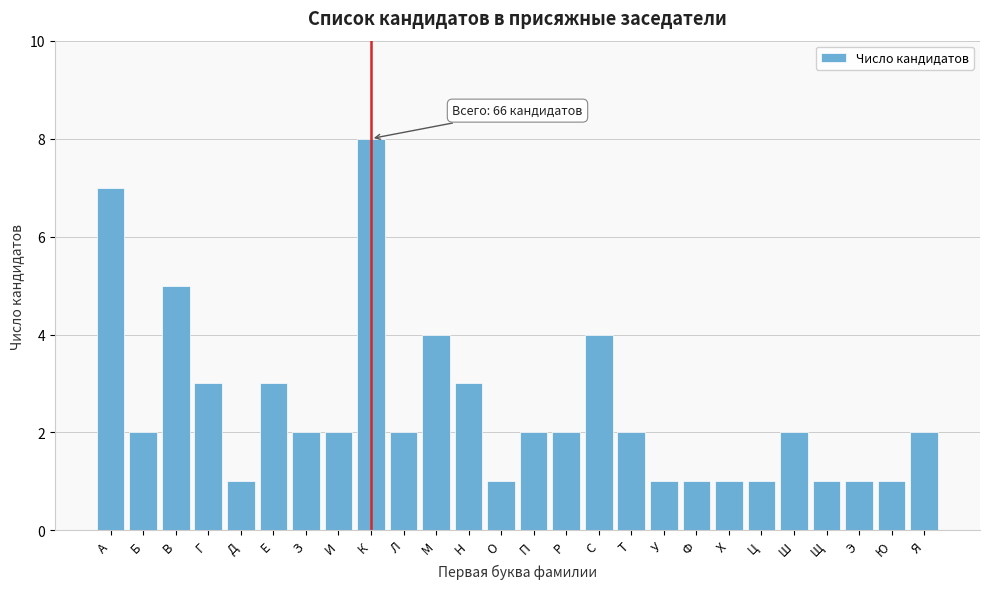

Reading left to right, what are all the values shown in this chart?

7	2	5	3	1	3	2	2	8	2	4	3	1	2	2	4	2	1	1	1	1	2	1	1	1	2